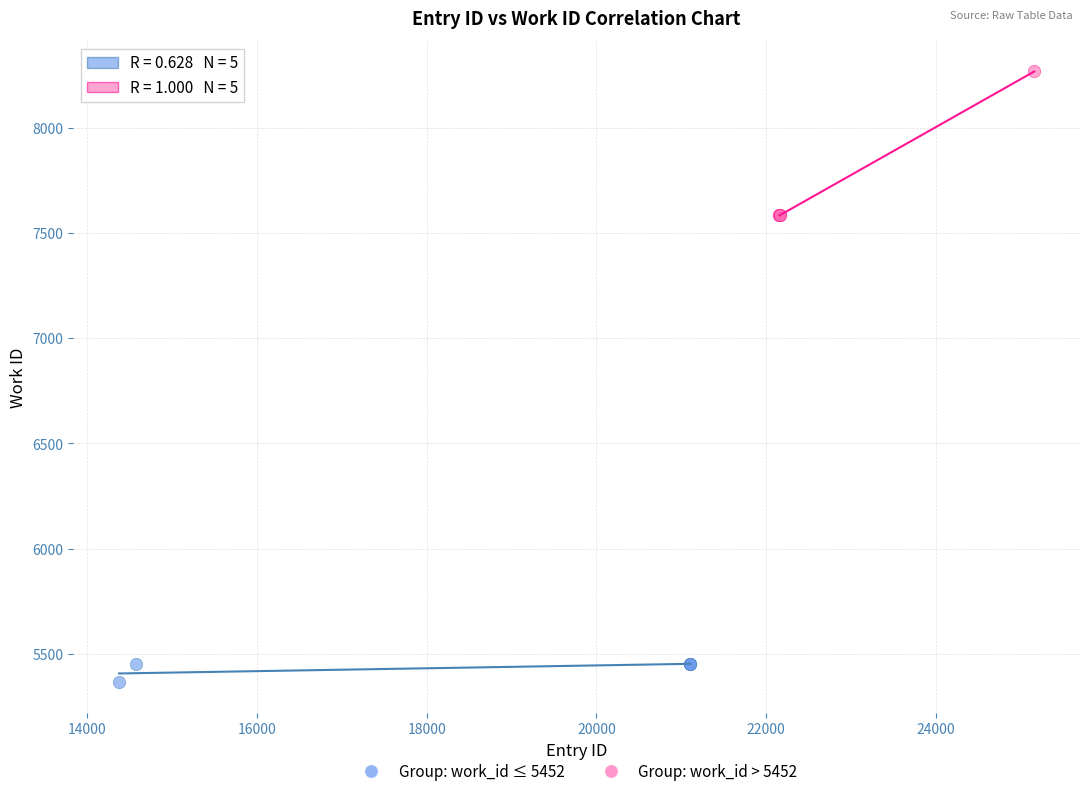

What are all the series names shown in the legend?

Group: work_id ≤ 5452, Group: work_id > 5452